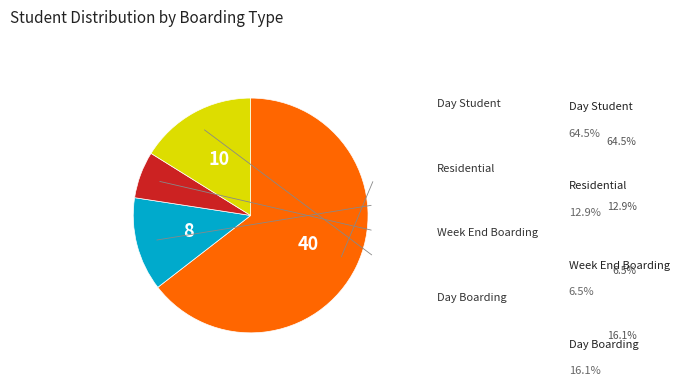

How many segments does this pie chart have?

4